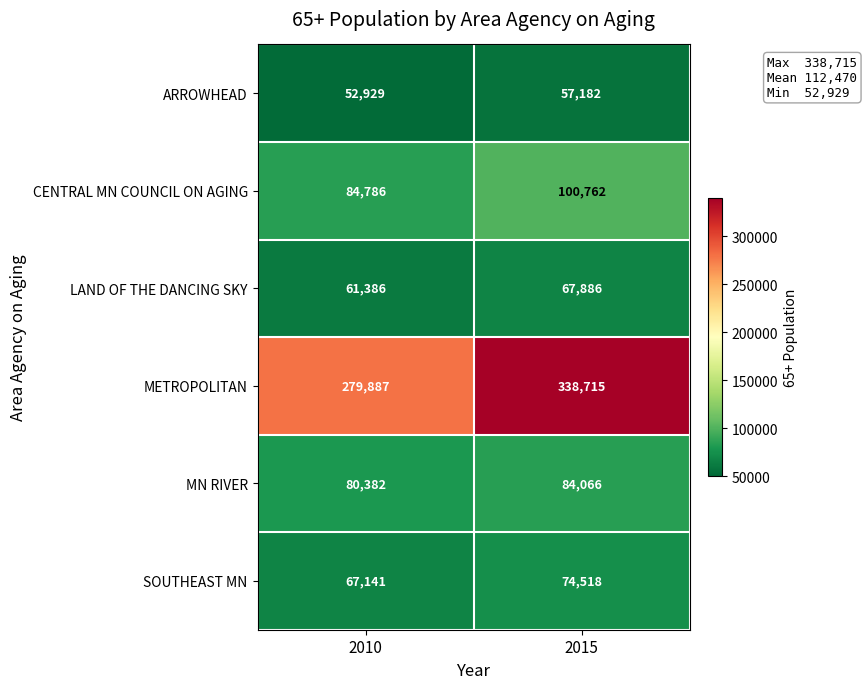

What is the average value of the CENTRAL MN COUNCIL ON AGING series?

92774